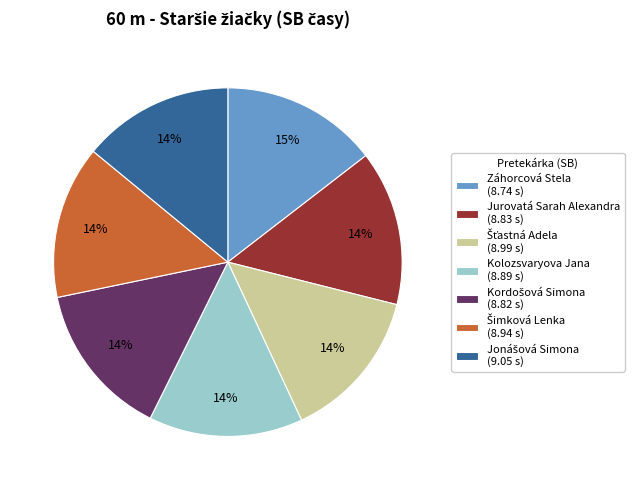

To the nearest percent, what percentage of the pie is Jurovatá Sarah Alexandra?

14%